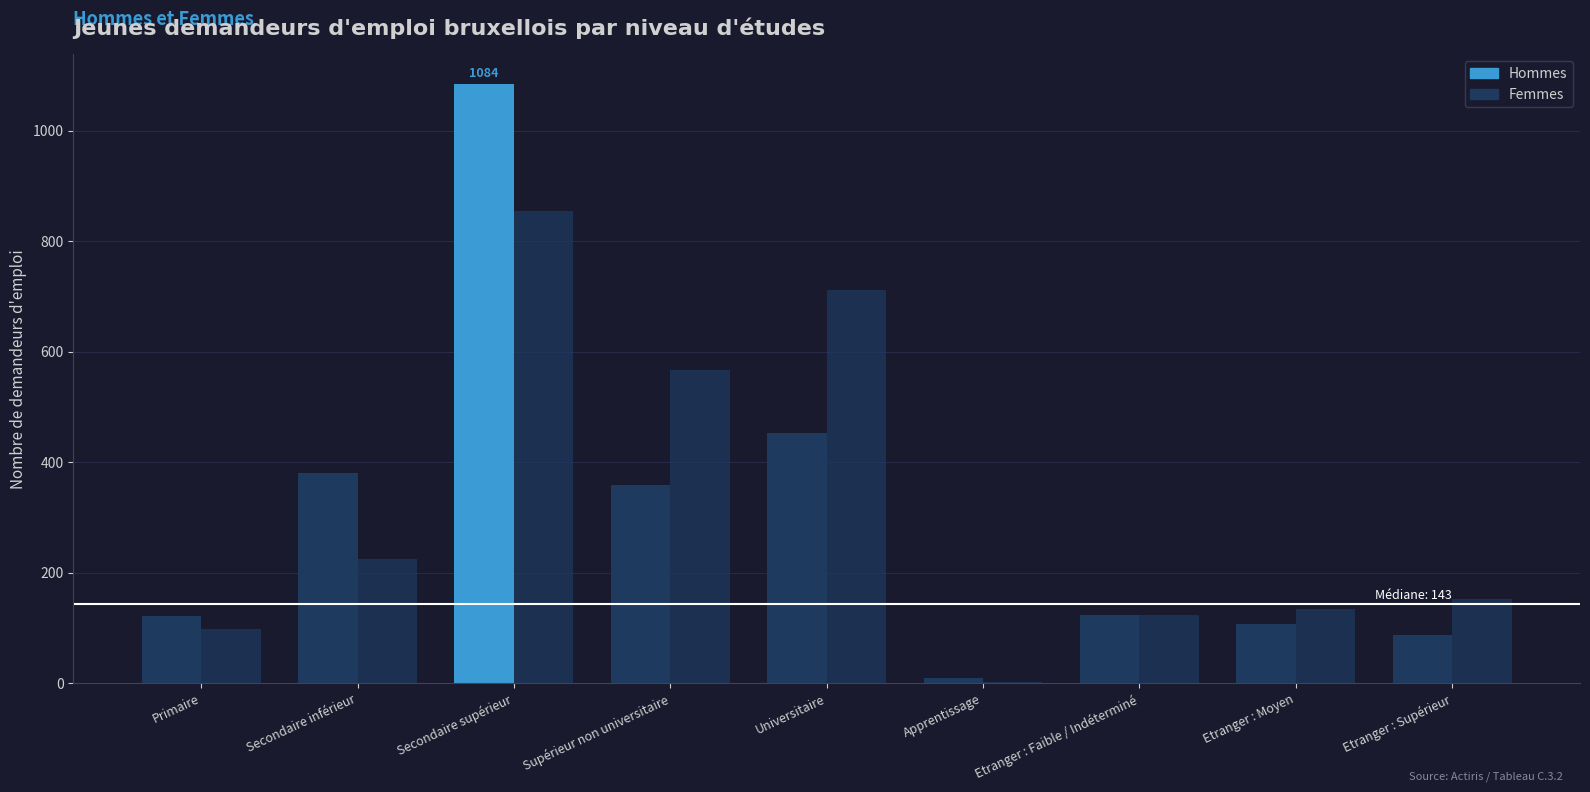

Are the bars grouped side by side (vs. stacked)?

Yes